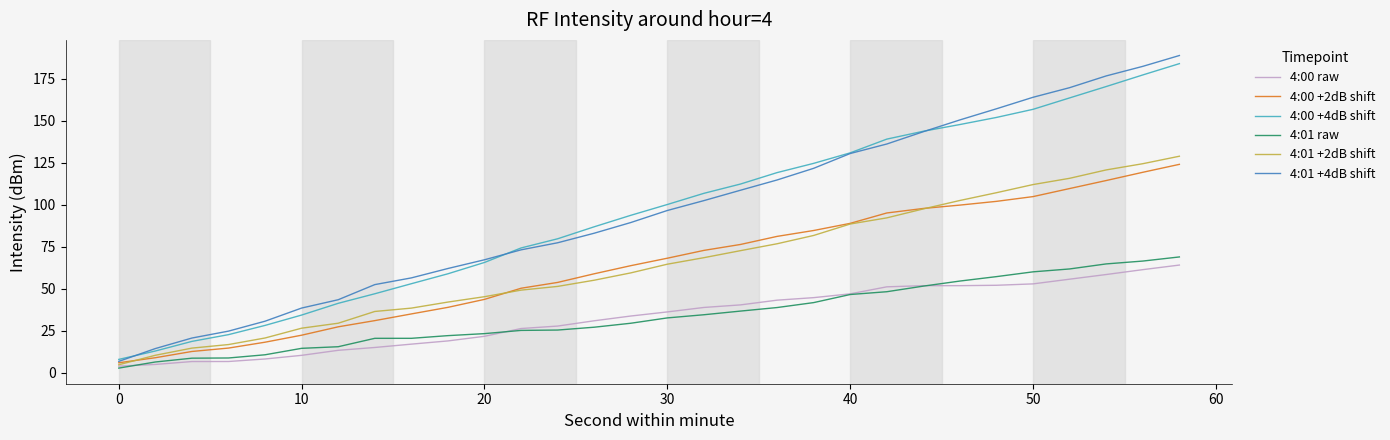

Which series has the largest range (max minus min)?

4:01 +4dB shift